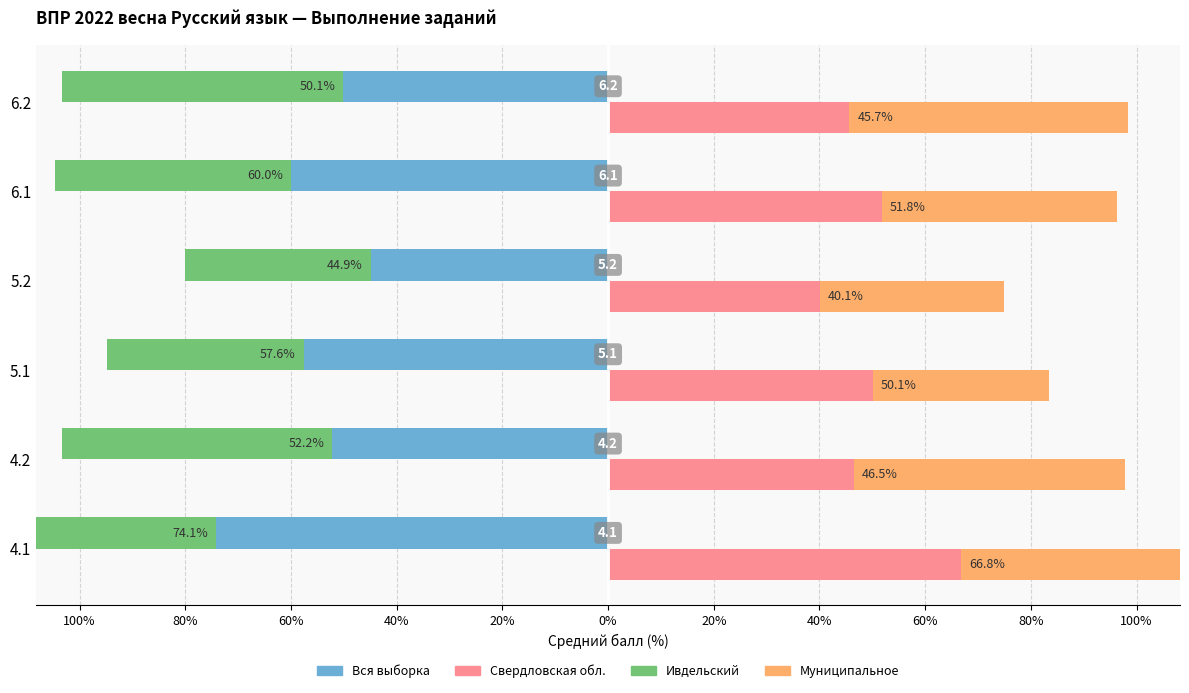

What is the difference between the highest and lowest values at 6.2?

106.0